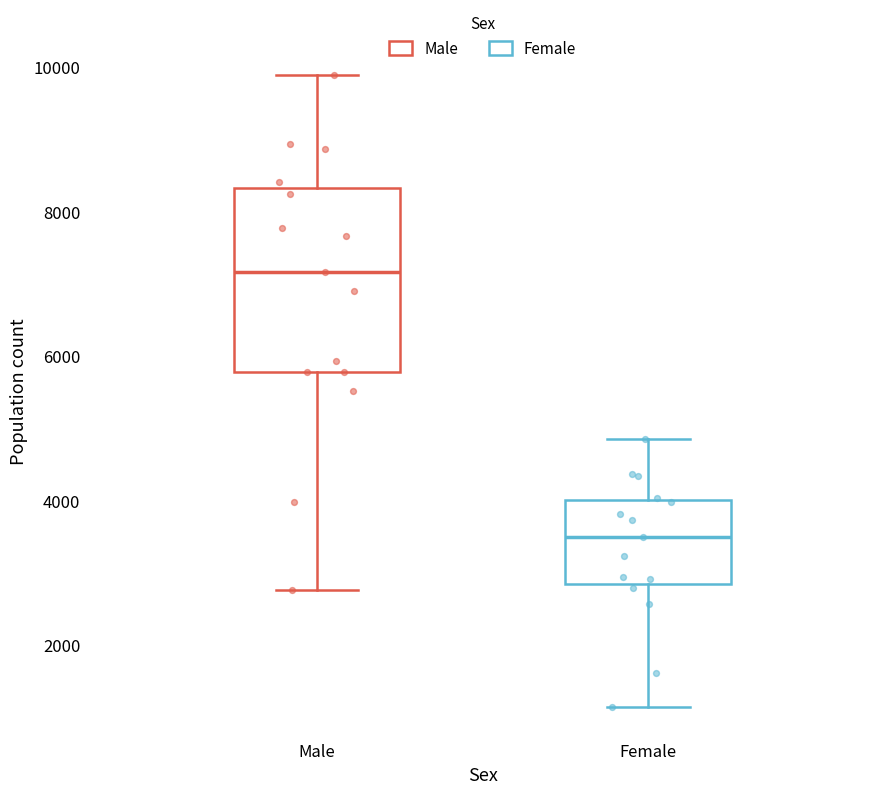

Which box's median line is the lowest?

Female